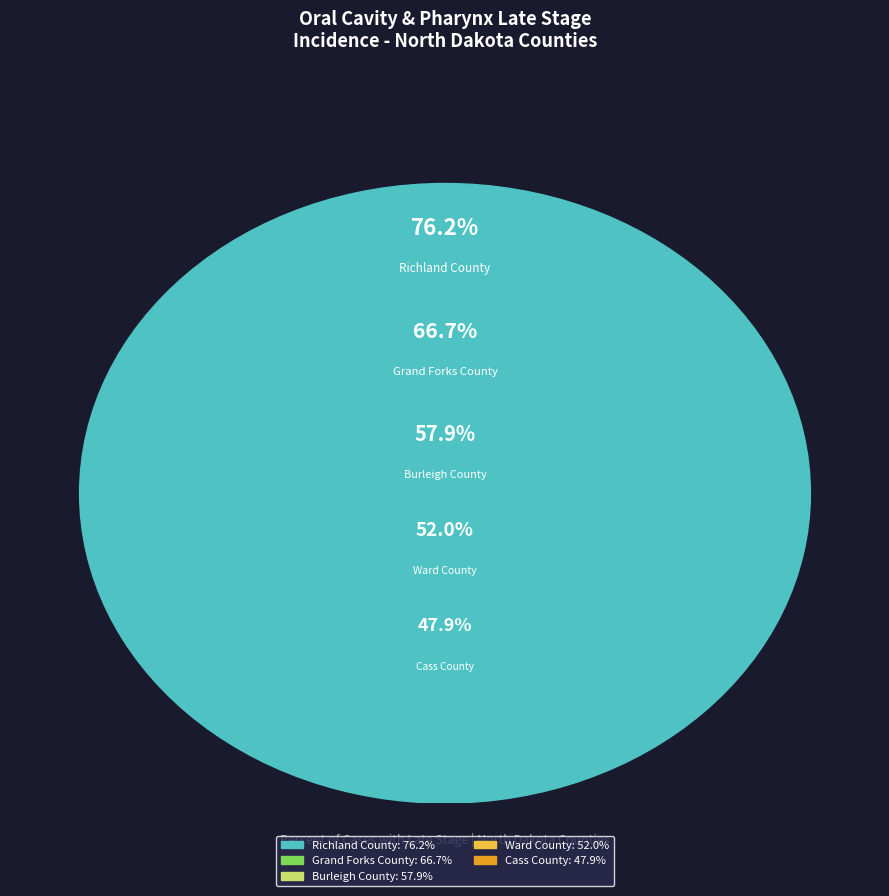

What percentage is the Burleigh County slice, to the nearest percent?

19%